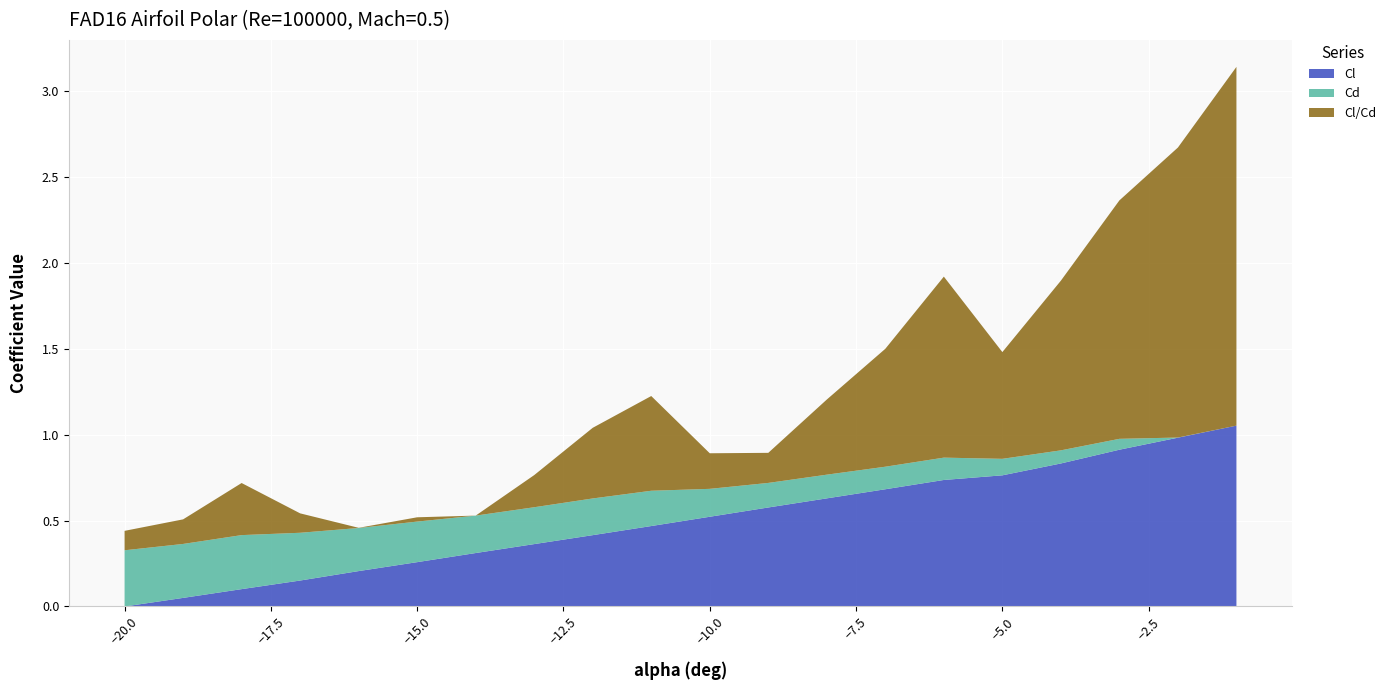

The value of Cl at −15.0 is 0.1. True or false?

False